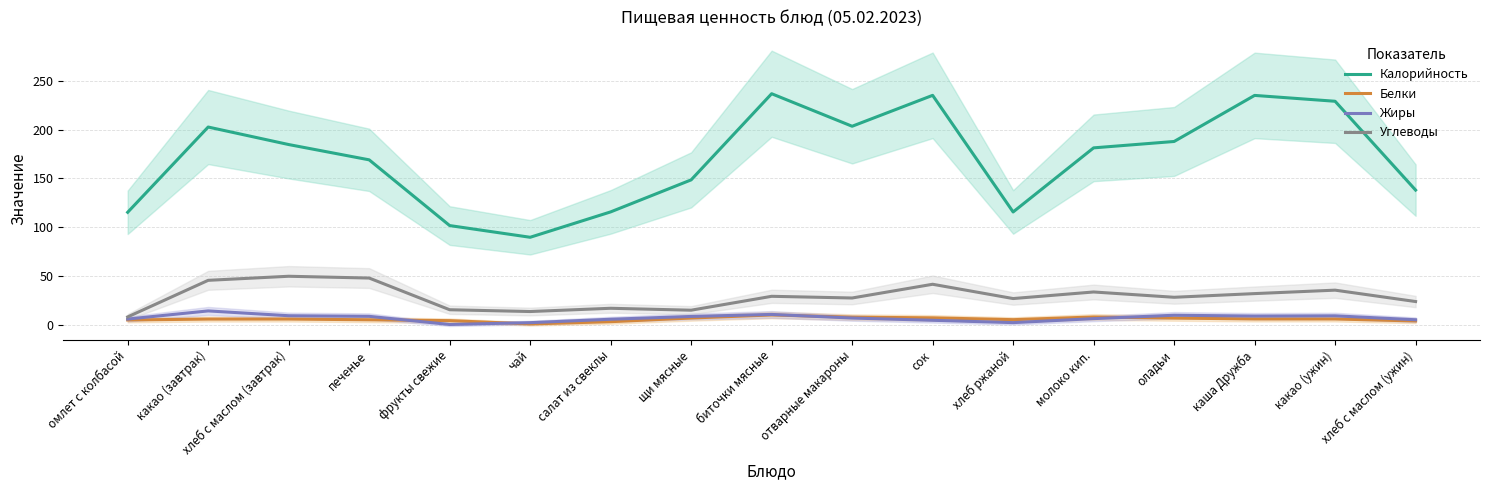

Rank the series by their maximum value, from lowest to highest.

Белки, Жиры, Углеводы, Калорийность